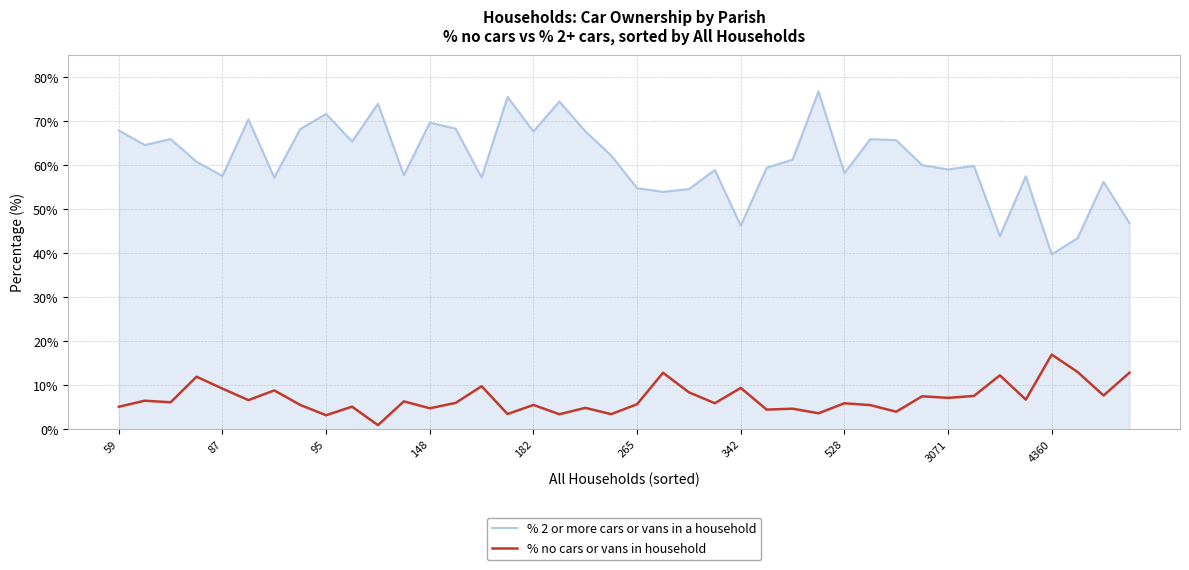

What are all the series names shown in the legend?

% 2 or more cars or vans in a household, % no cars or vans in household